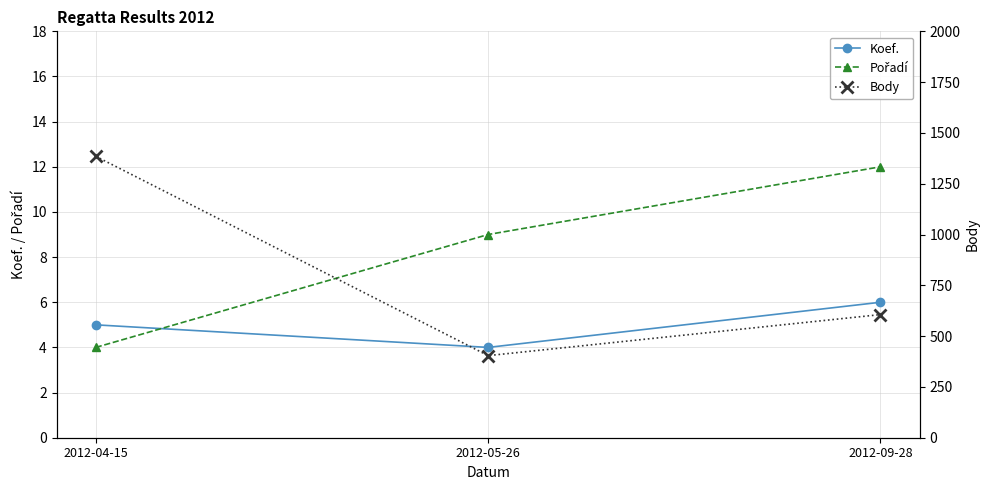

Is it true that Body equals 644 at 2012-05-26?

False